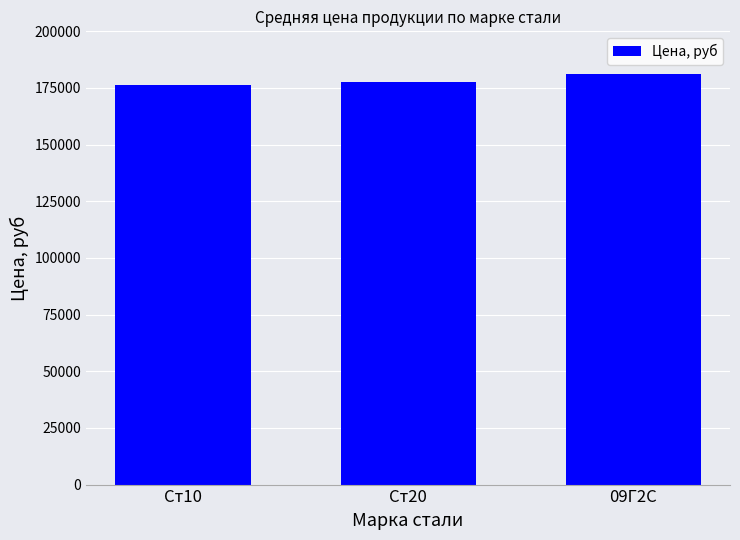

What is the change in value from Ст20 to 09Г2С?

+3541.7